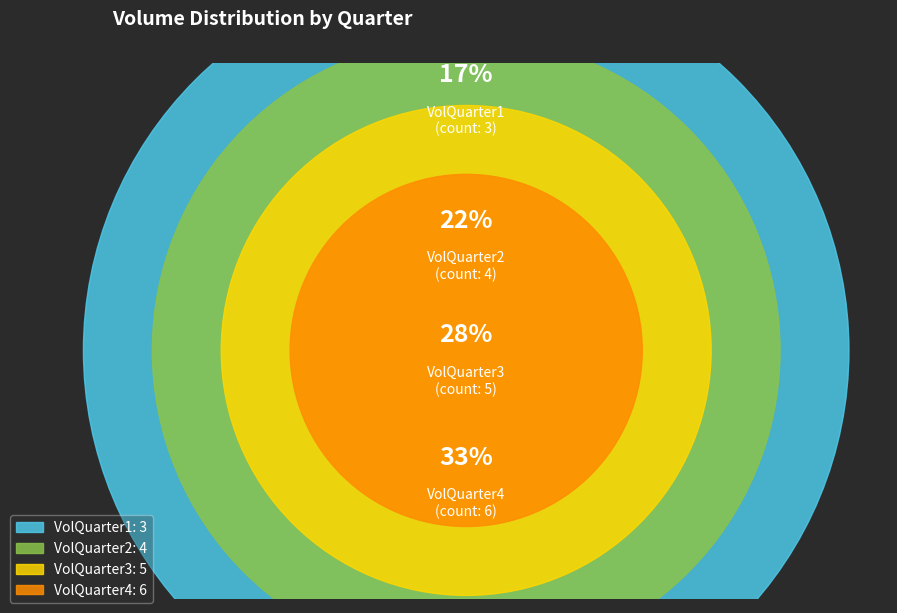

Which slice is the smallest?

VolQuarter1